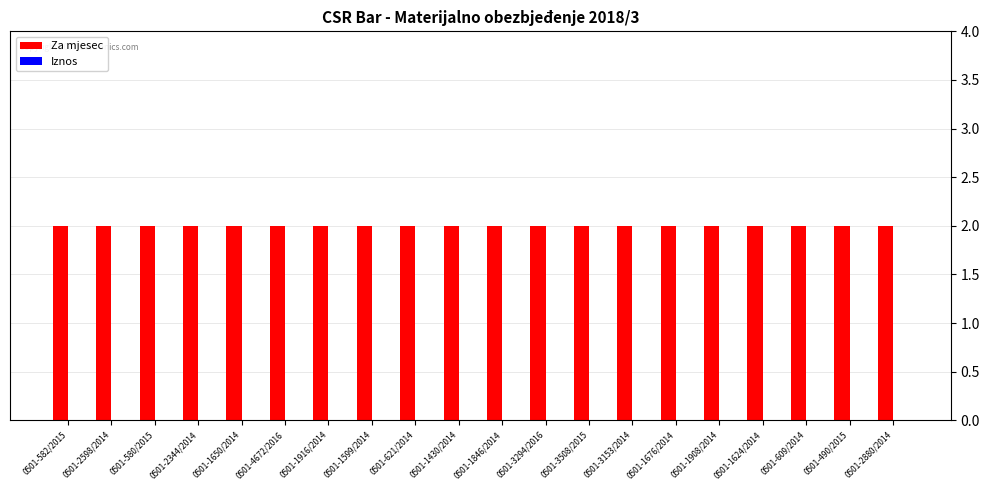

What position from the right is 0501-2598/2014?

19